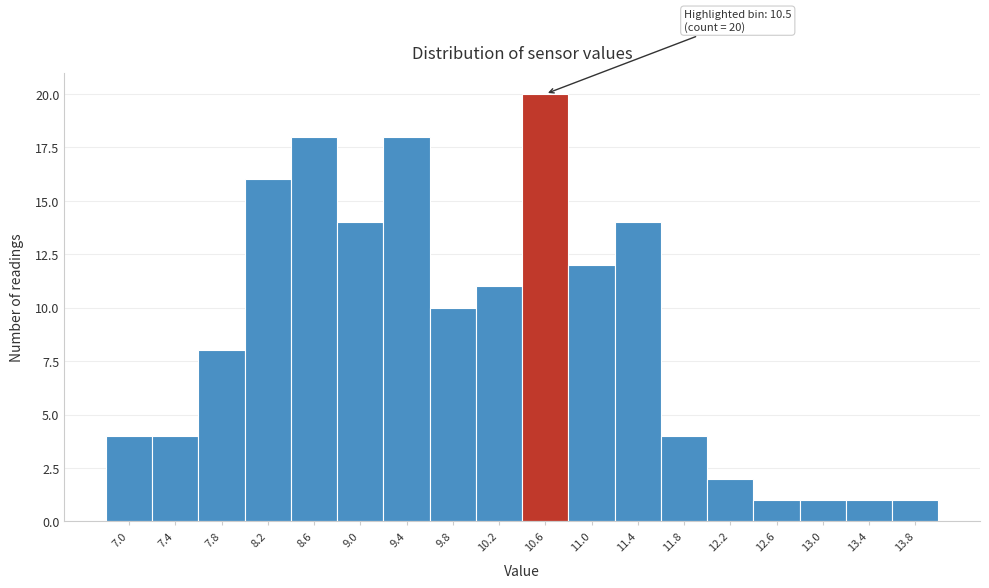

Which range on the x-axis has the tallest bar?

10.4 to 10.8